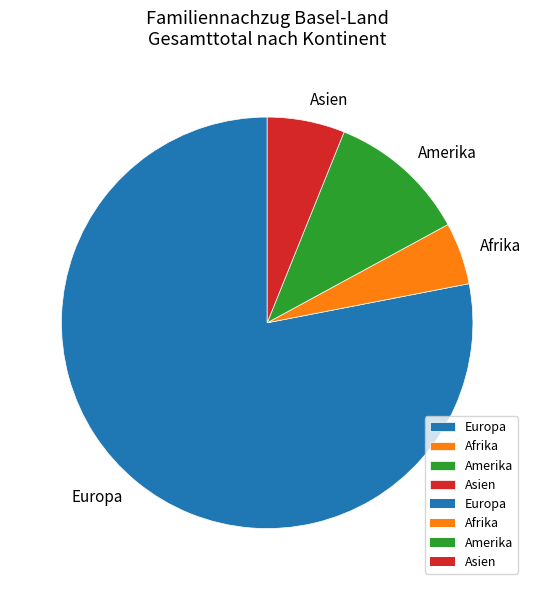

Between Afrika and Asien, which is larger?

Asien